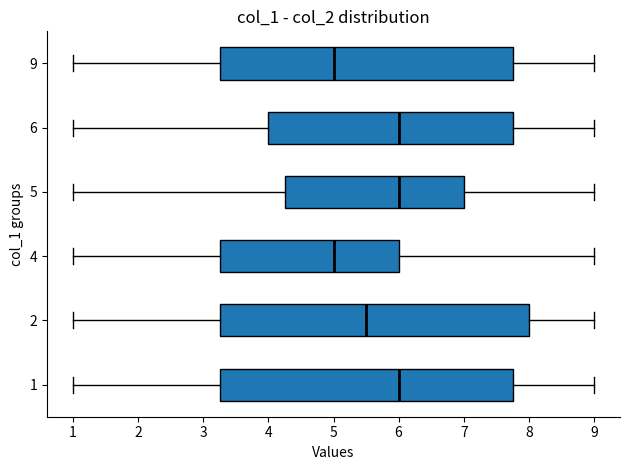

Comparing the boxes themselves (not the whiskers), which one is the widest?

2